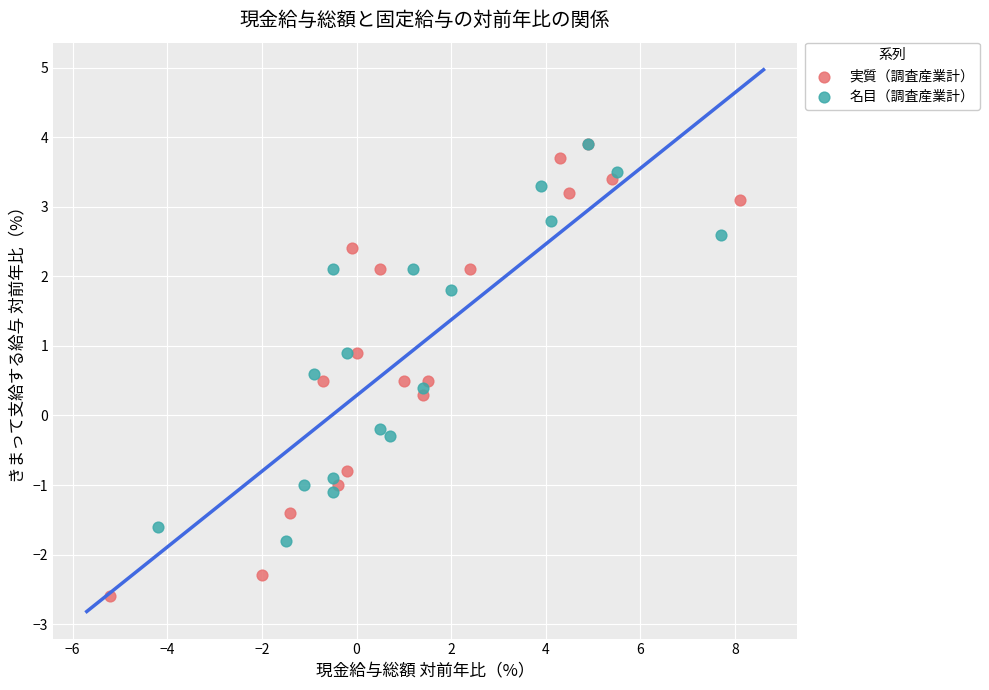

Which series has the widest spread of Y values?

実質（調査産業計）